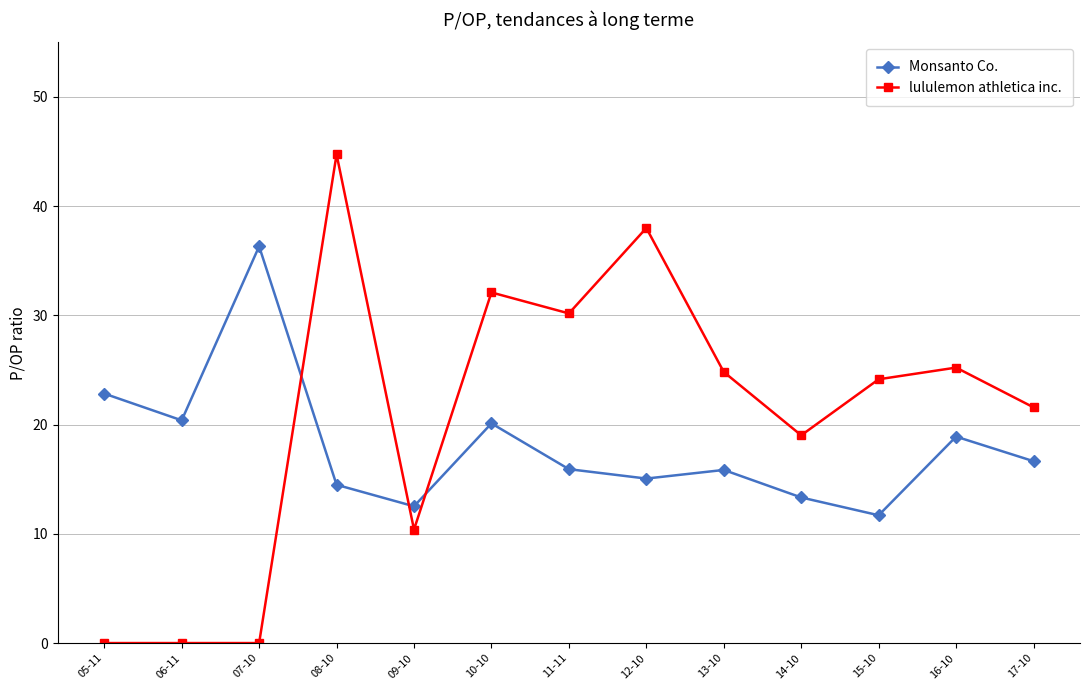

What is the average value of the Monsanto Co. series?

18.0